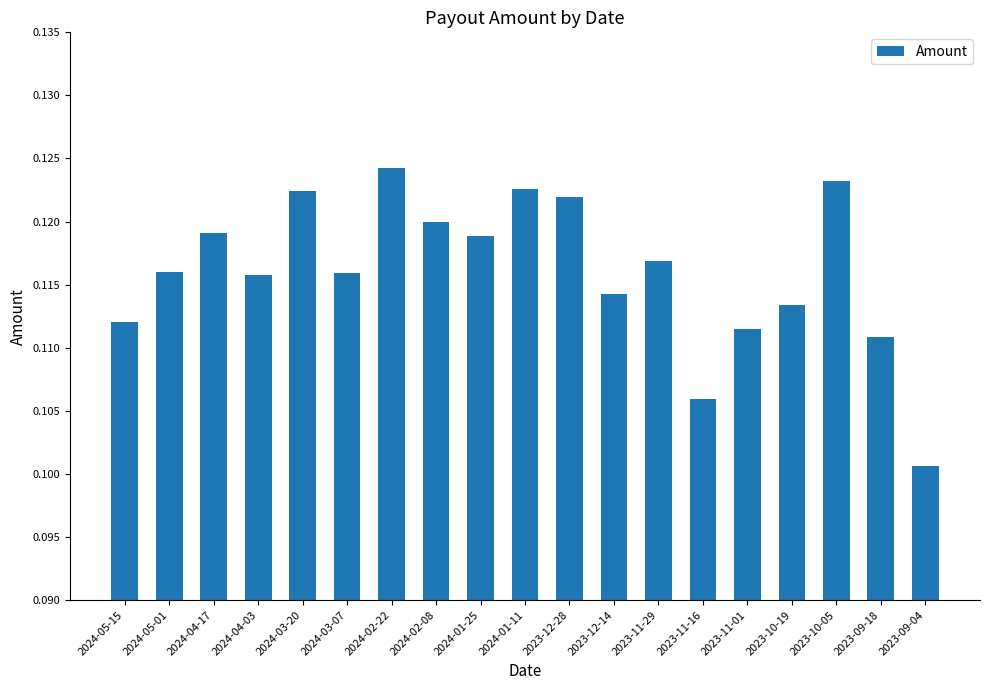

Count the values in the range 0 to 1.

19